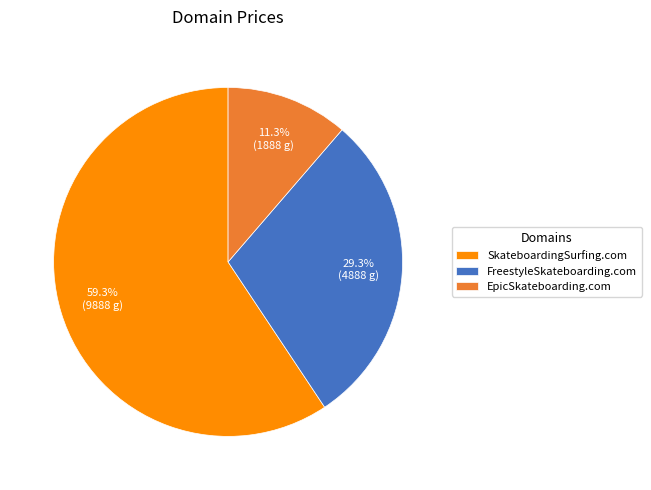

Rank the categories by value from highest to lowest.

SkateboardingSurfing.com, FreestyleSkateboarding.com, EpicSkateboarding.com